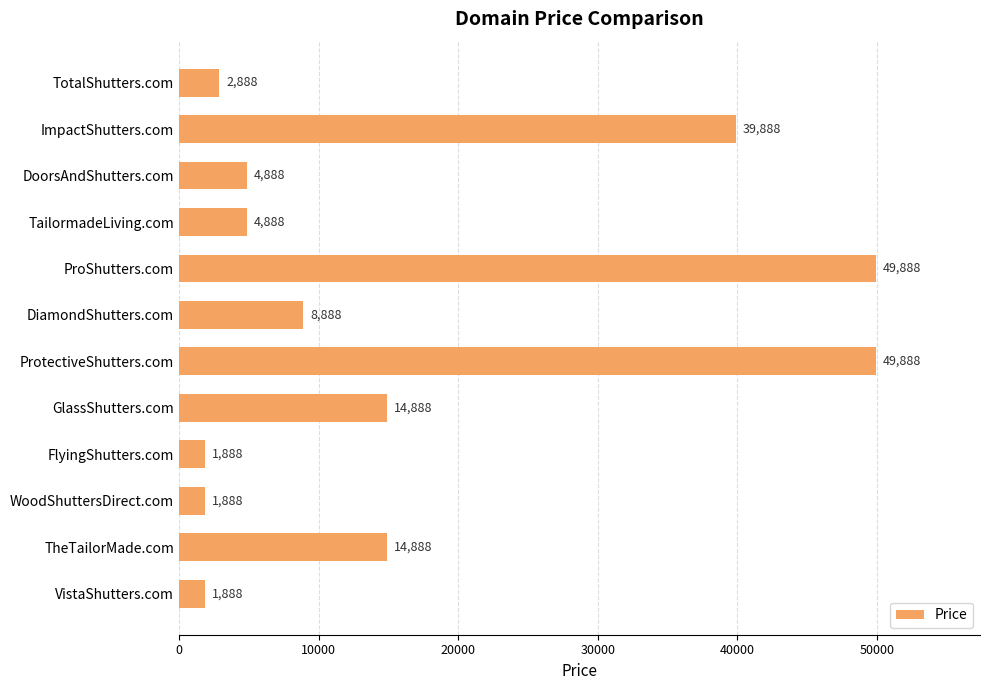

What is the difference between the maximum and minimum values?

48000